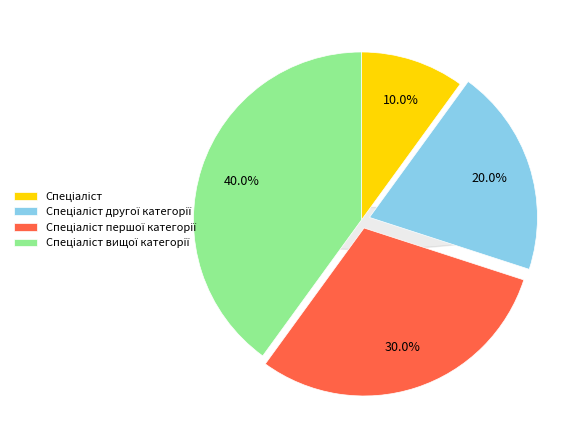

Is the sum of Спеціаліст першої категорії and Спеціаліст вищої категорії greater than half?

Yes